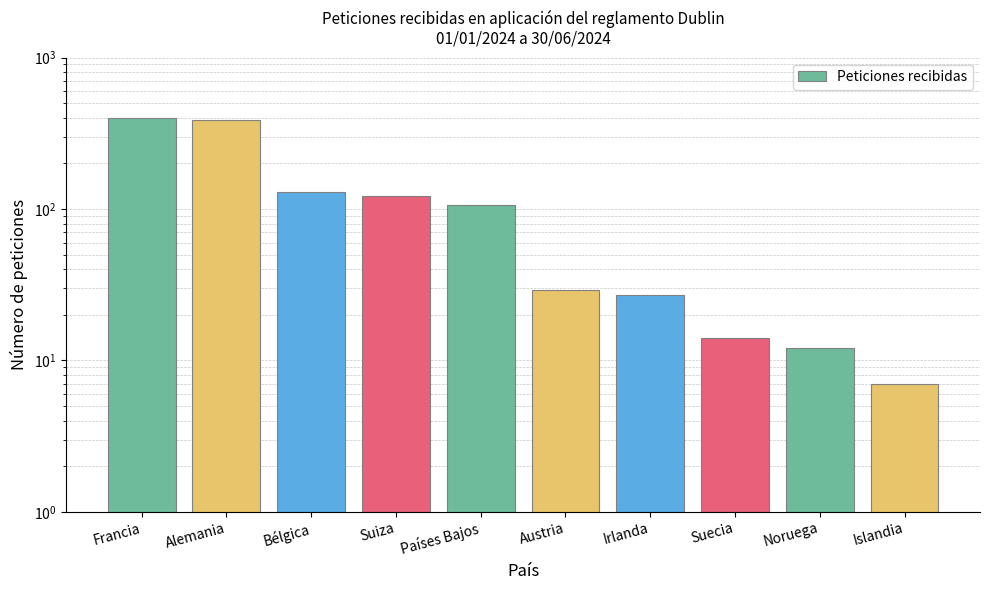

List the labels in order of value, largest first.

Francia, Alemania, Bélgica, Suiza, Países Bajos, Austria, Irlanda, Suecia, Noruega, Islandia